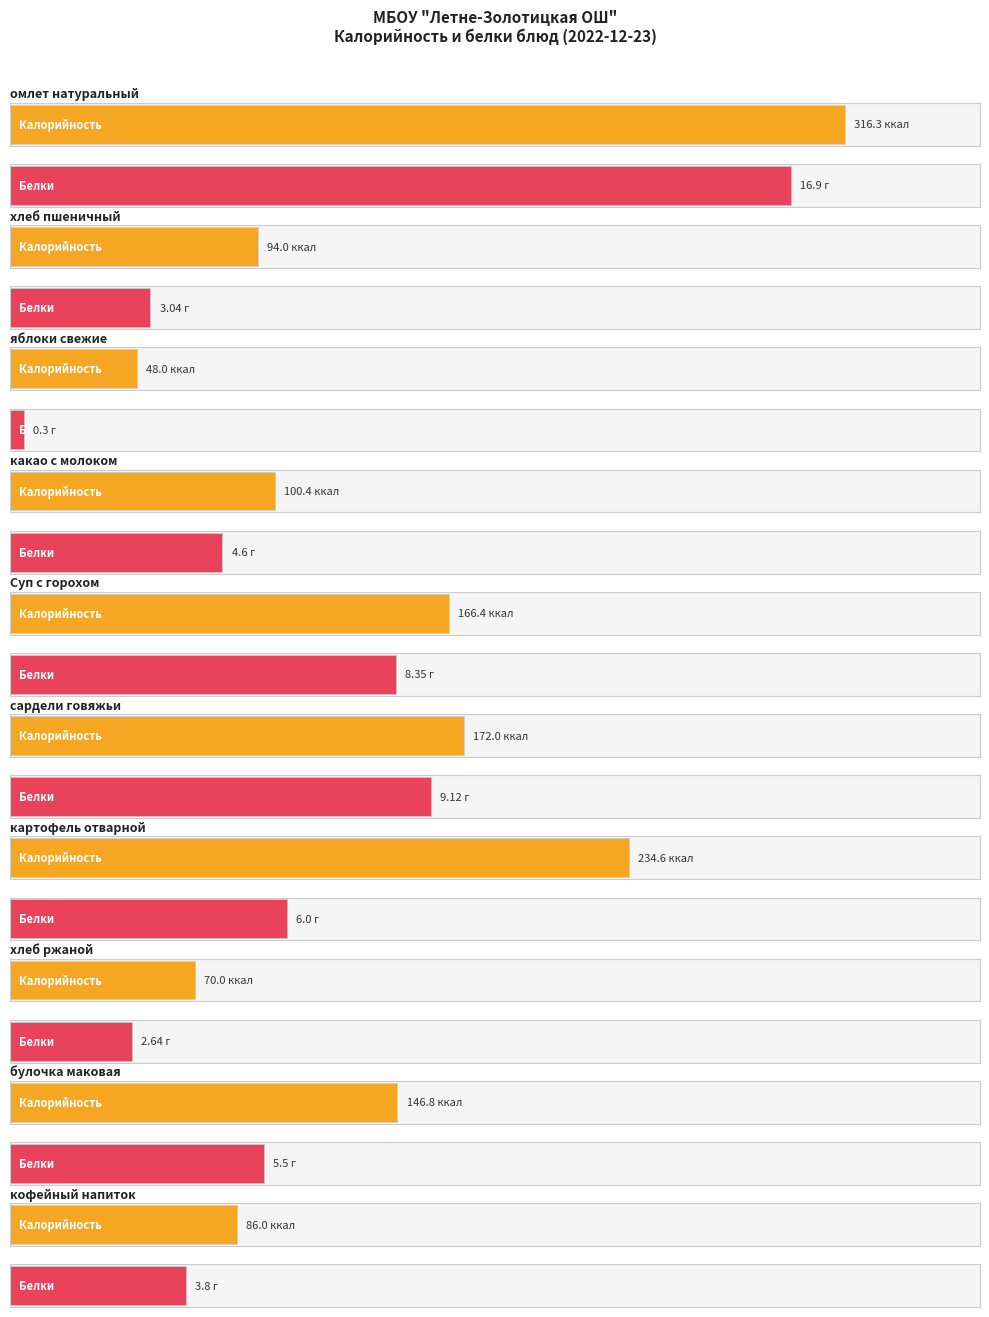

What is the sum of the Белки values at омлет натуральный and хлеб ржаной порция?

19.5